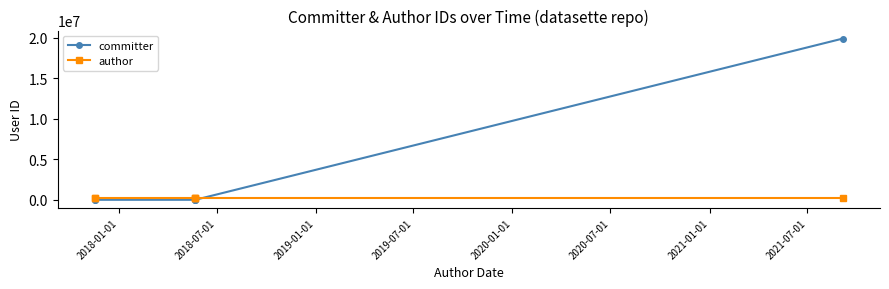

How many lines are shown in the chart?

2